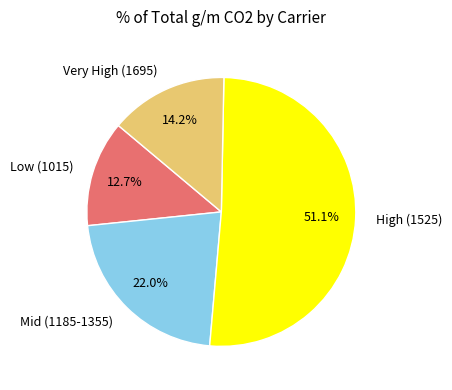

To the nearest percent, what is the average slice percentage?

25%